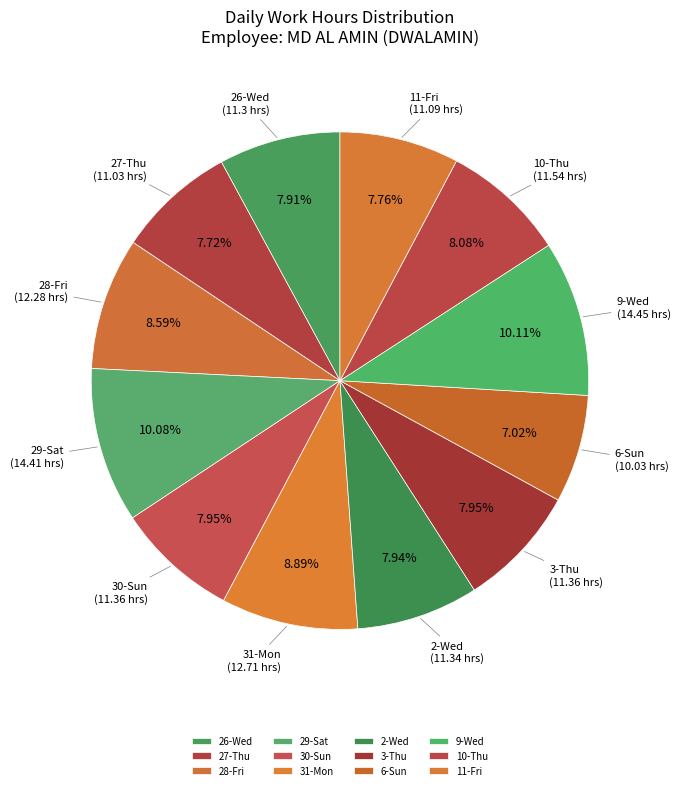

What portion of the pie excludes 31-Mon?

91.1%